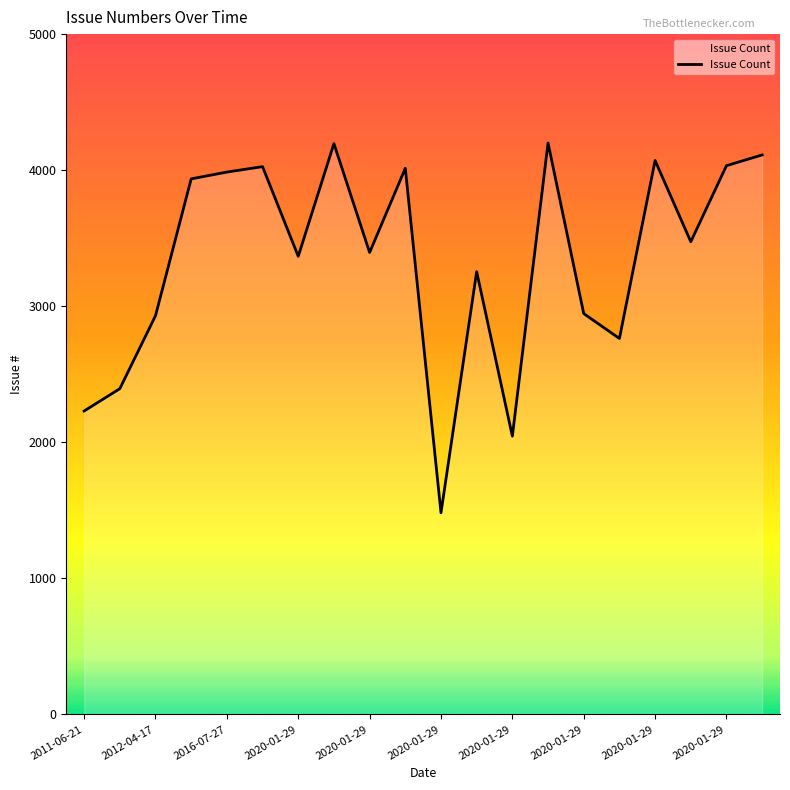

Count the number of categories in the chart.

20